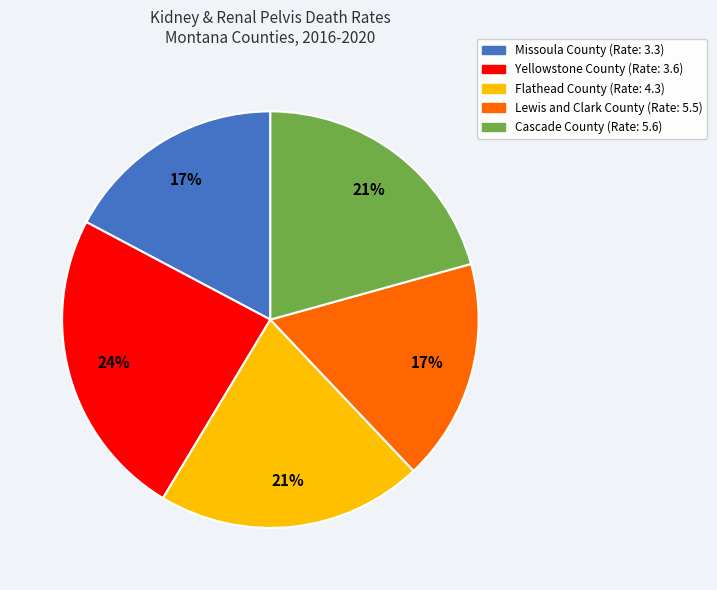

Which slice is the largest?

Yellowstone County